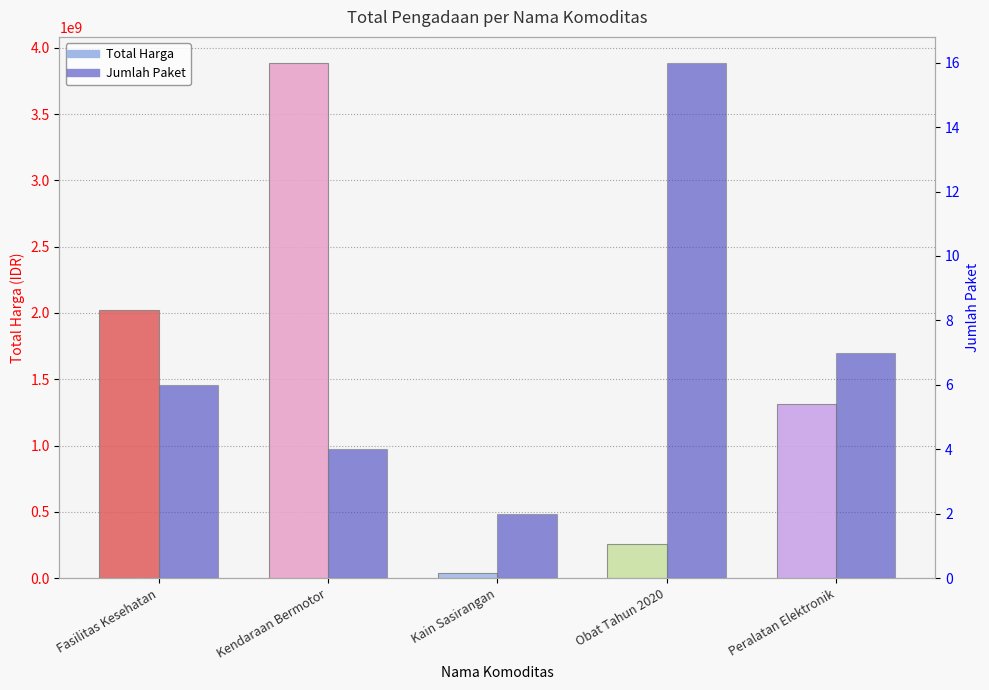

Is the value of Total Harga at Kain Sasirangan greater than the value of Jumlah Paket at Obat Tahun 2020?

Yes